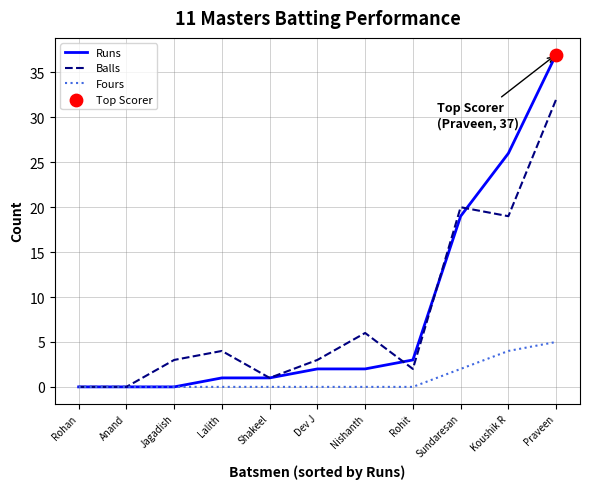

Between Rohan and Koushik R, which series saw the biggest shift?

Runs